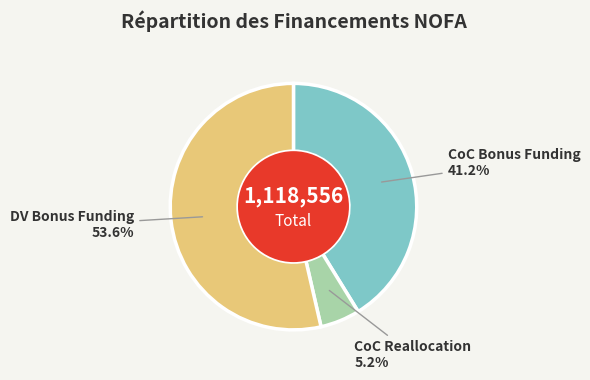

To the nearest percent, what is the difference between the largest and smallest slice percentages?

48%